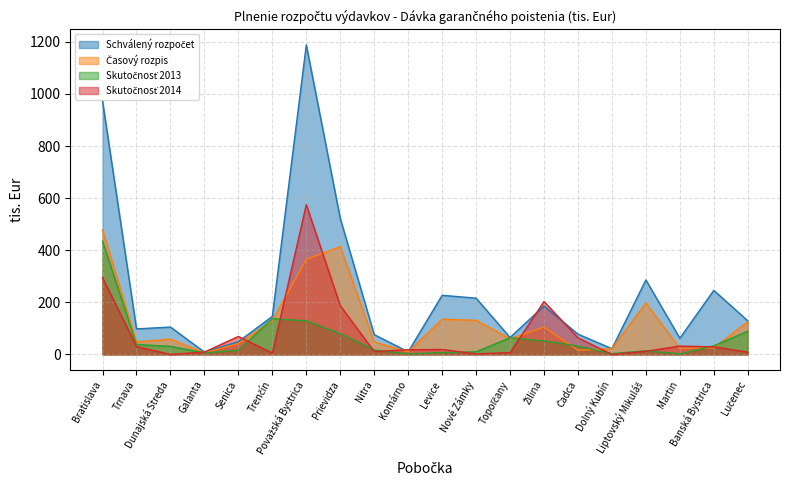

At how many categories does at least one series exceed 811?

2